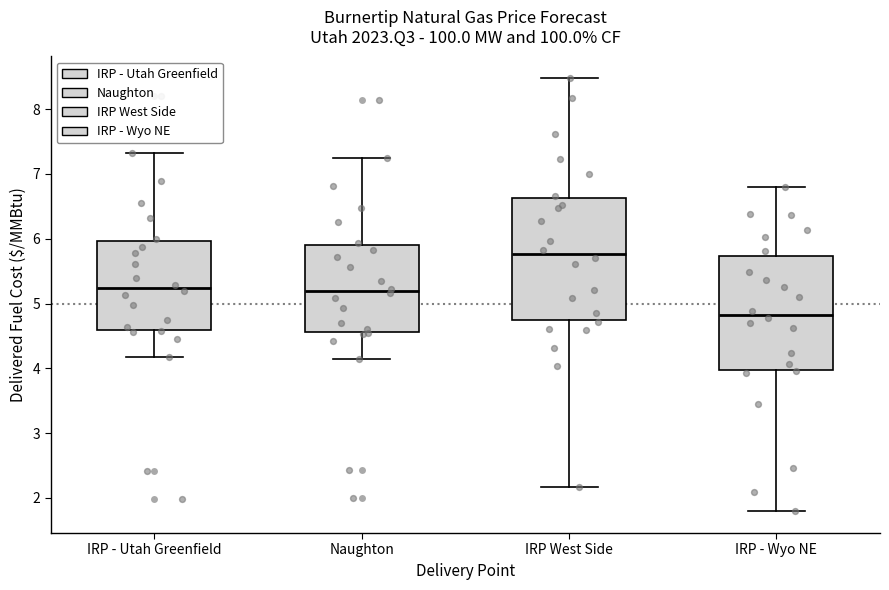

Reading left to right, transcribe this box plot: for each box, give where its median line is, the range the box spans, and where its two whiskers end, as read against the y-axis. The values are not printed on the chart, so give them approximately, as read against the axis.

IRP - Utah Greenfield: median 5.2, box 4.6 to 6.0, whiskers 4.2 to 7.3
Naughton: median 5.2, box 4.6 to 5.9, whiskers 4.2 to 7.2
IRP West Side: median 5.8, box 4.7 to 6.6, whiskers 2.2 to 8.5
IRP - Wyo NE: median 4.8, box 4.0 to 5.7, whiskers 1.8 to 6.8